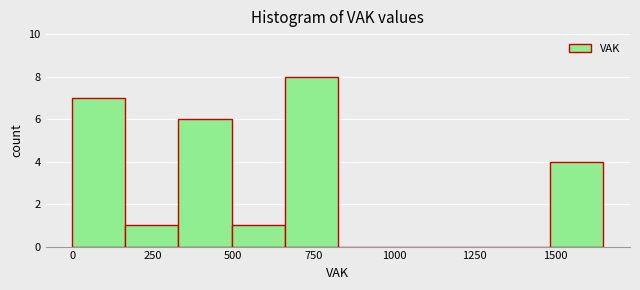

Read against the x-axis, roughly where is the centre of the tallest bar?

750